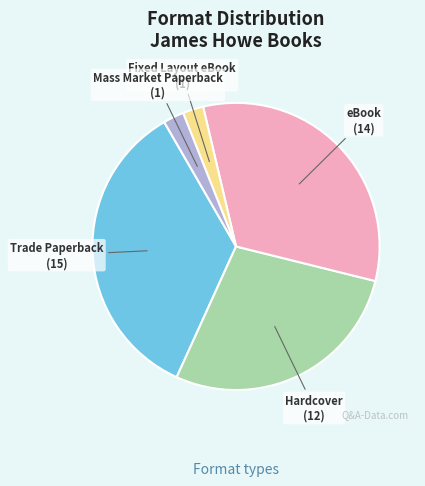

How many slices are in this pie chart?

5